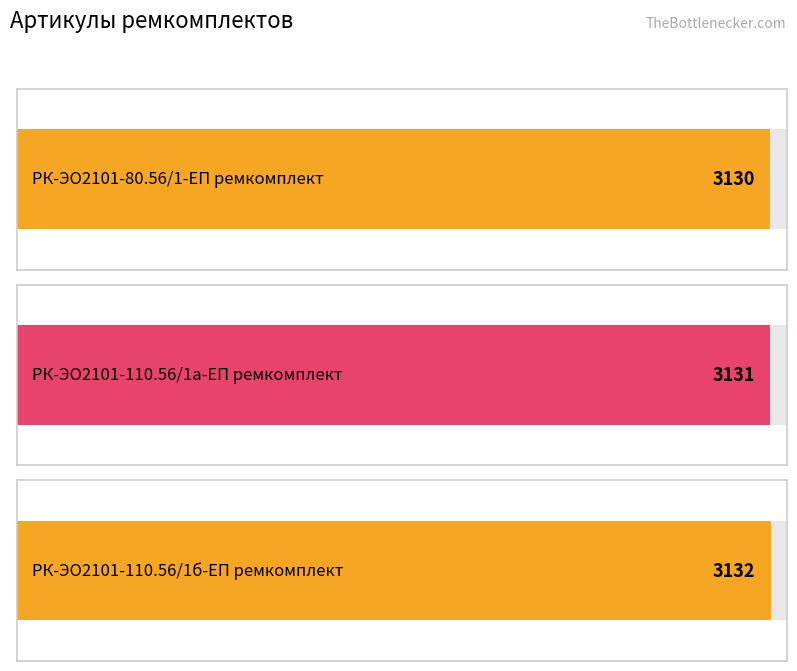

Which label corresponds to the largest value in the chart?

РК-ЭО2101-110.56/1б-ЕП ремкомплект